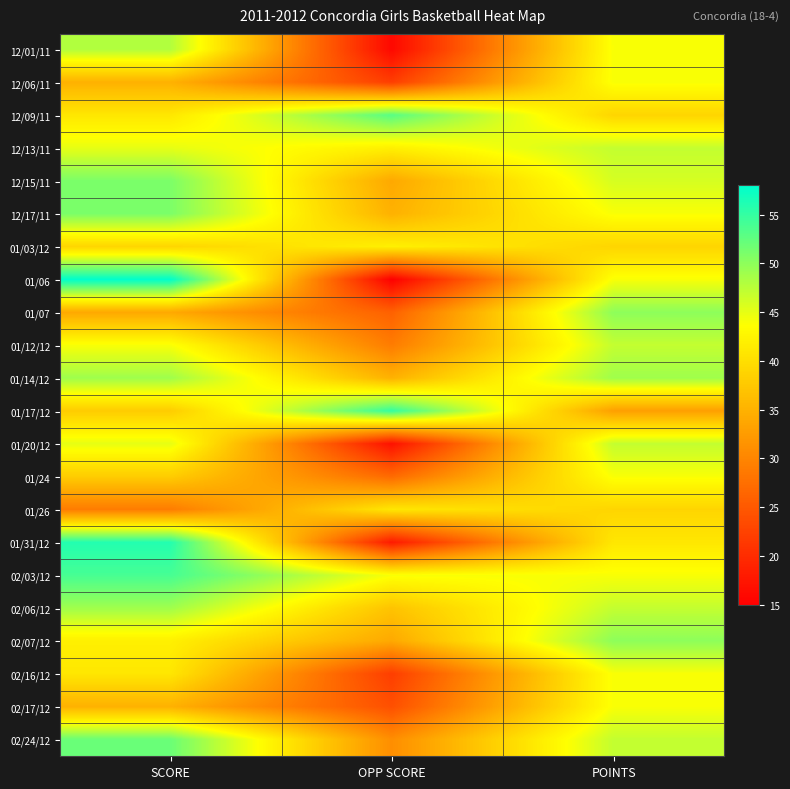

Reading right to left, transcribe all the data shown in this chart.

12/01/11: POINTS=44	OPP SCORE=16	SCORE=48
12/06/11: POINTS=44	OPP SCORE=22	SCORE=35
12/09/11: POINTS=39	OPP SCORE=53	SCORE=41
12/13/11: POINTS=47	OPP SCORE=42	SCORE=45
12/15/11: POINTS=46	OPP SCORE=34	SCORE=51
12/17/11: POINTS=44	OPP SCORE=35	SCORE=51
01/03/12: POINTS=39	OPP SCORE=42	SCORE=39
01/06: POINTS=44	OPP SCORE=15	SCORE=58
01/07: POINTS=50	OPP SCORE=26	SCORE=34
01/12/12: POINTS=47	OPP SCORE=29	SCORE=44
01/14/12: POINTS=49	OPP SCORE=35	SCORE=49
01/17/12: POINTS=33	OPP SCORE=55	SCORE=38
01/20/12: POINTS=47	OPP SCORE=17	SCORE=45
01/24: POINTS=44	OPP SCORE=27	SCORE=38
01/26: POINTS=39	OPP SCORE=41	SCORE=29
01/31/12: POINTS=41	OPP SCORE=18	SCORE=56
02/03/12: POINTS=44	OPP SCORE=44	SCORE=54
02/06/12: POINTS=47	OPP SCORE=37	SCORE=49
02/07/12: POINTS=50	OPP SCORE=34	SCORE=42
02/16/12: POINTS=44	OPP SCORE=22	SCORE=41
02/17/12: POINTS=44	OPP SCORE=24	SCORE=35
02/24/12: POINTS=47	OPP SCORE=31	SCORE=52